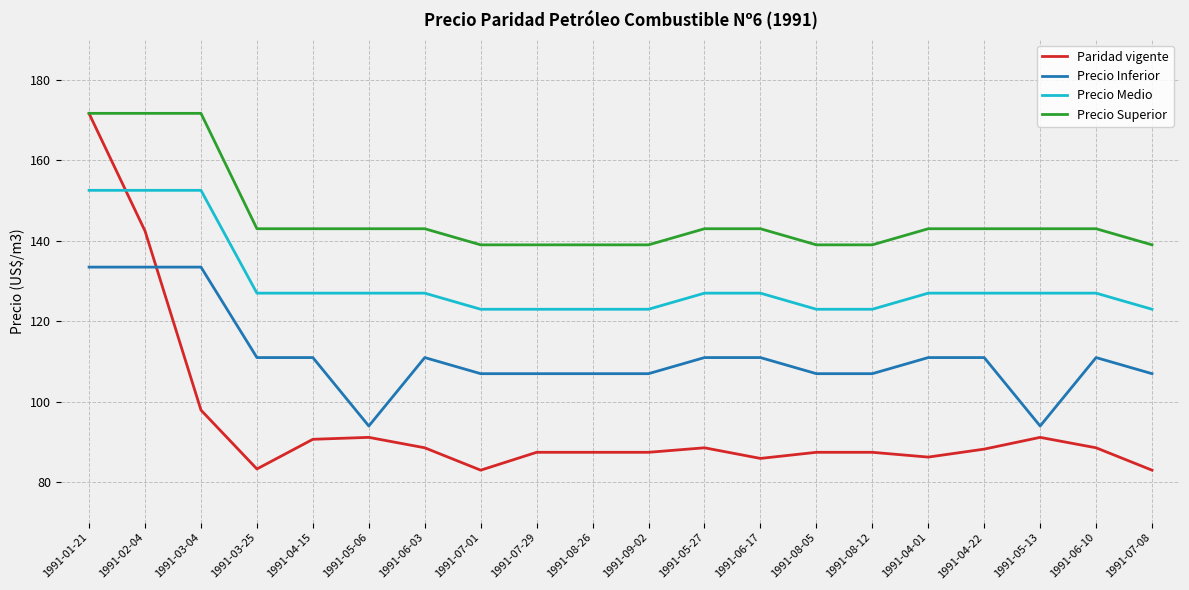

At 1991-04-01, list the series in order from largest to smallest.

Precio Superior, Precio Medio, Precio Inferior, Paridad vigente